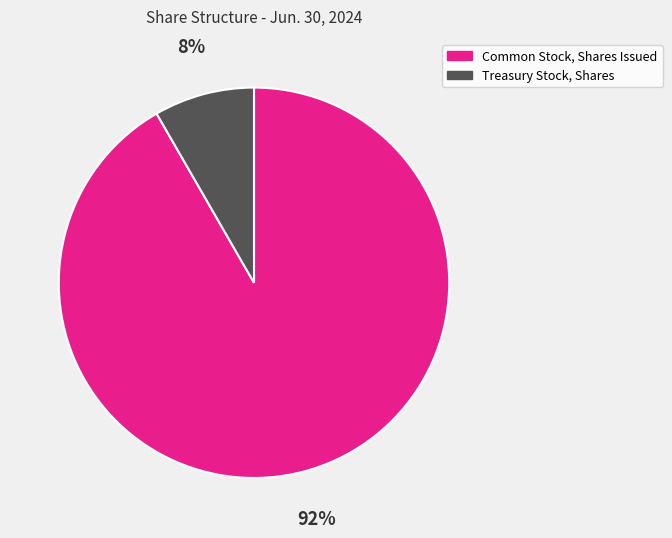

Which slice is the largest?

Common Stock, Shares Issued